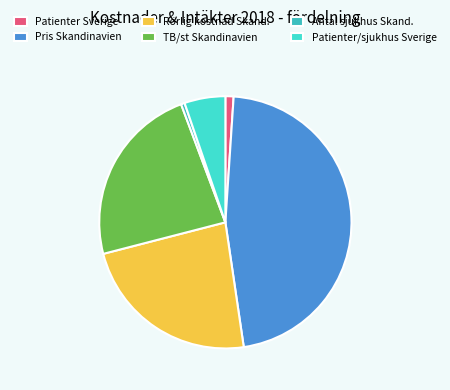

What percentage is NOT represented by Pris Skandinavien?

50.6%